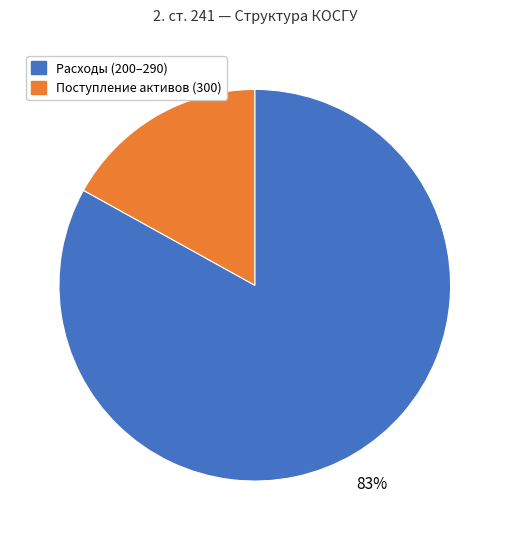

To the nearest percent, what is the average slice percentage?

50%